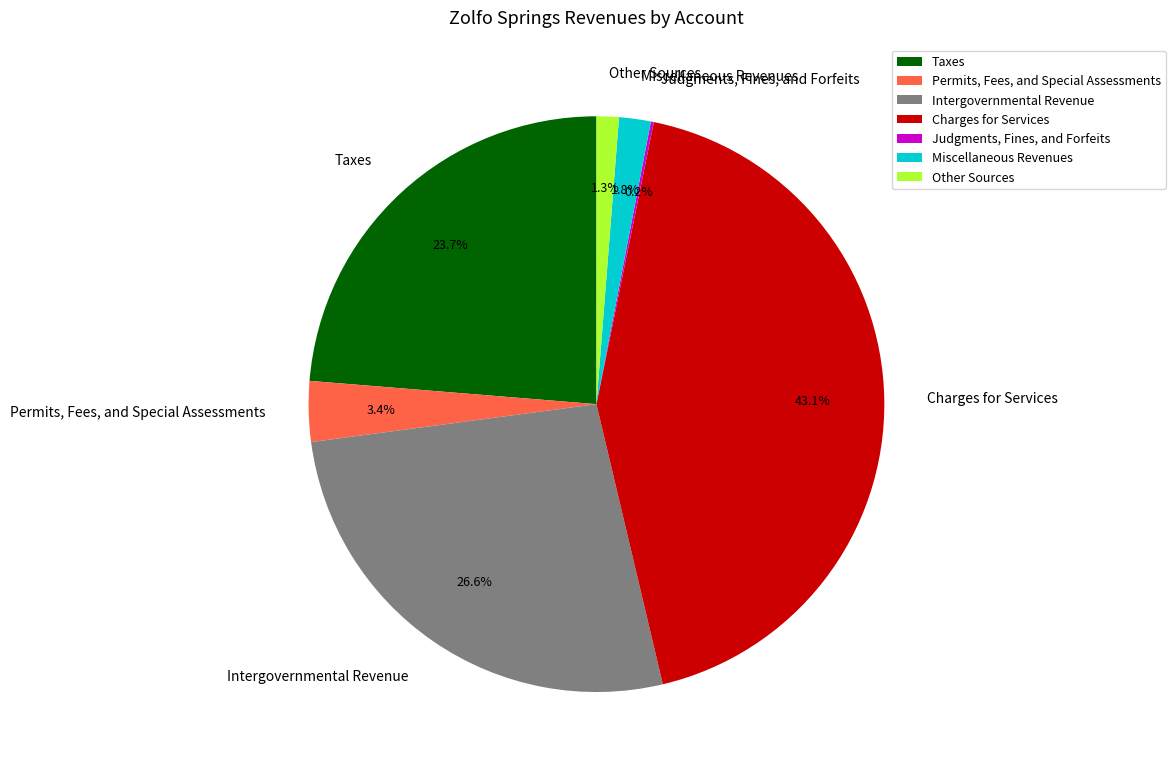

To the nearest percent, what portion does Miscellaneous Revenues represent?

2%